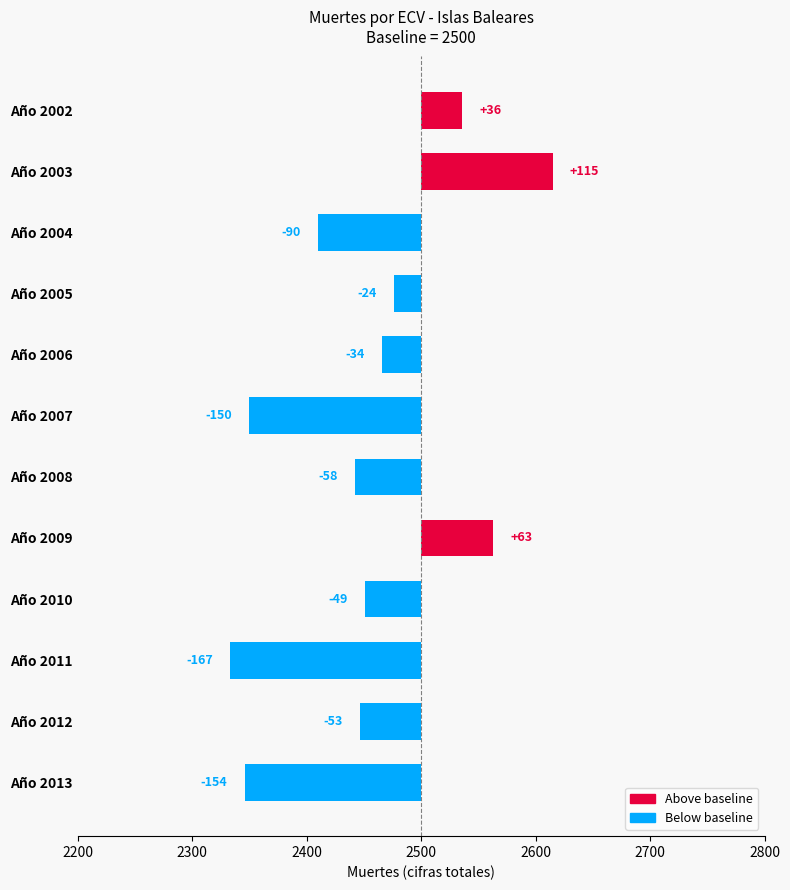

What is the smallest value displayed?

-167